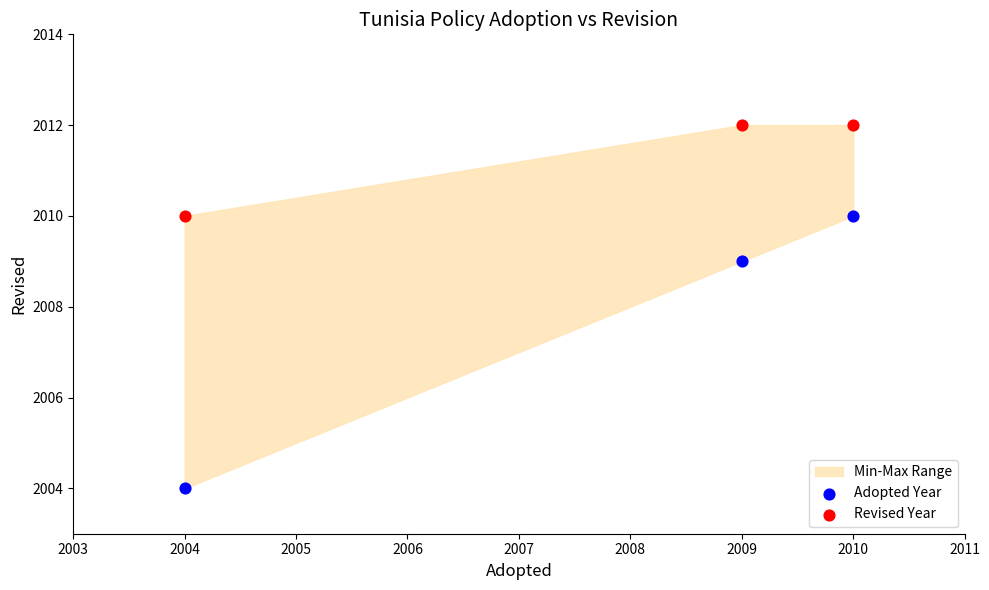

Which series reaches the maximum Y coordinate?

Revised Year